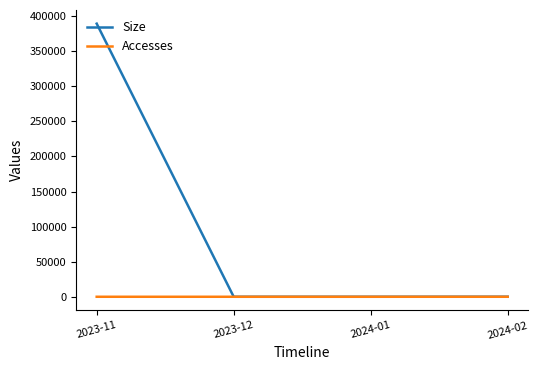

Does the chart display data point markers on the line(s)?

No